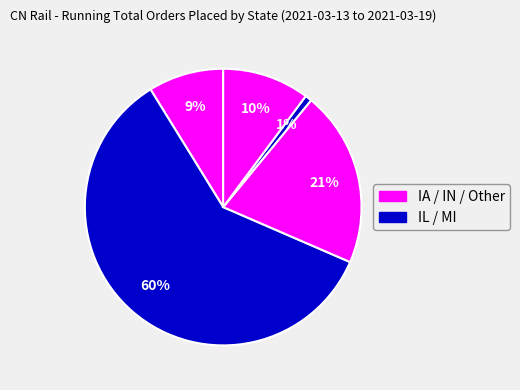

How many segments does this pie chart have?

5